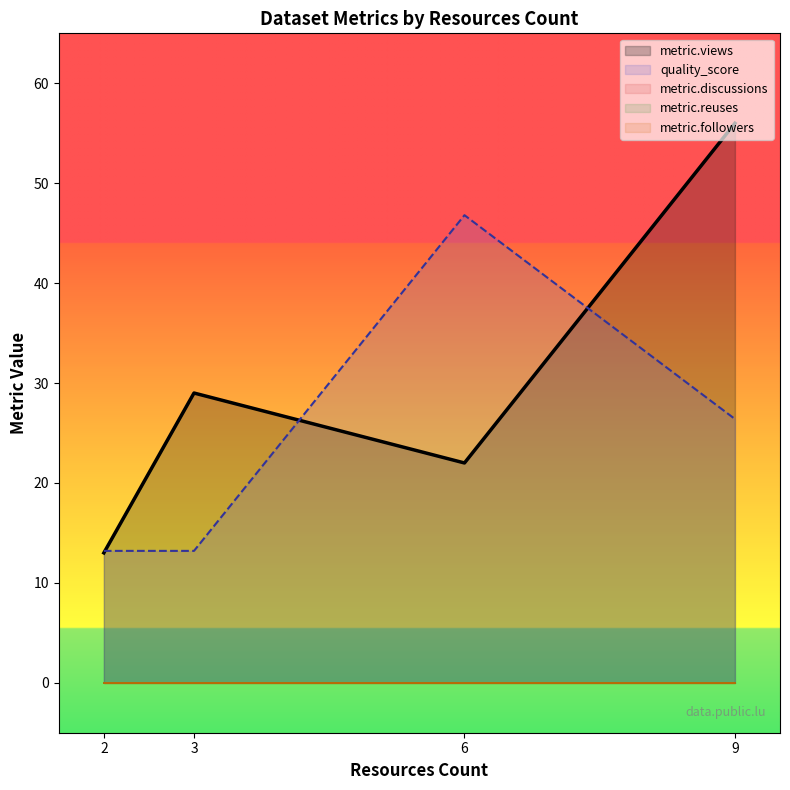

True or false: metric.views has a value of 13.0 at 2.

True